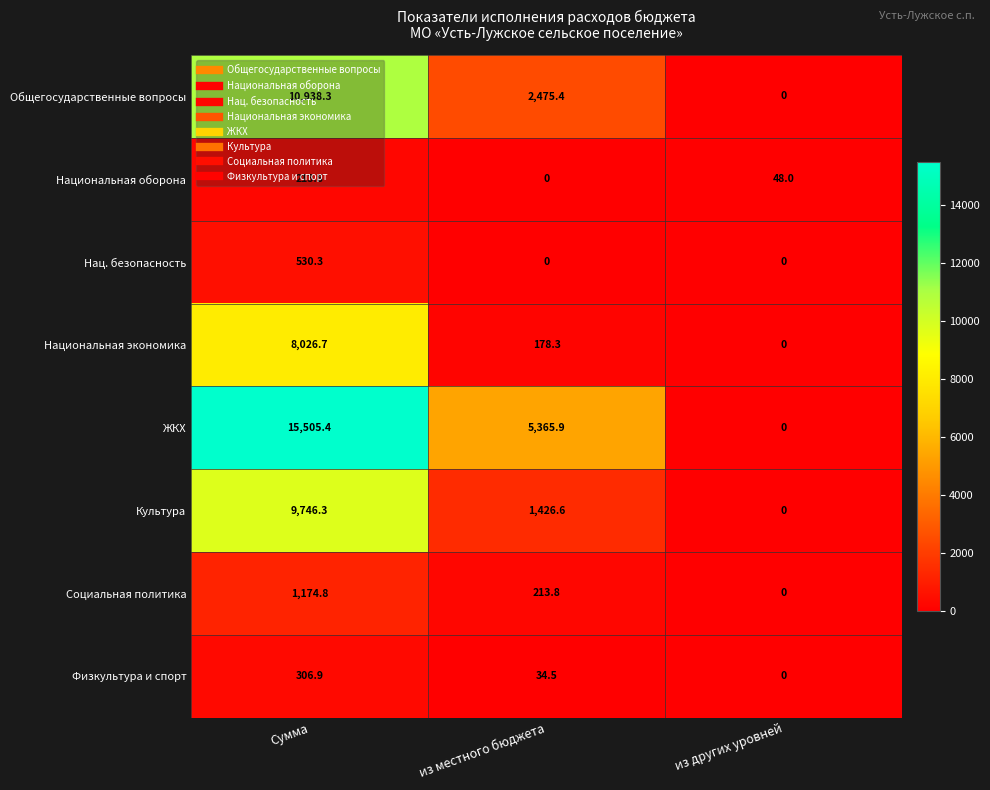

The Национальная экономика series shows 178.3 at из местного бюджета. True or false?

True